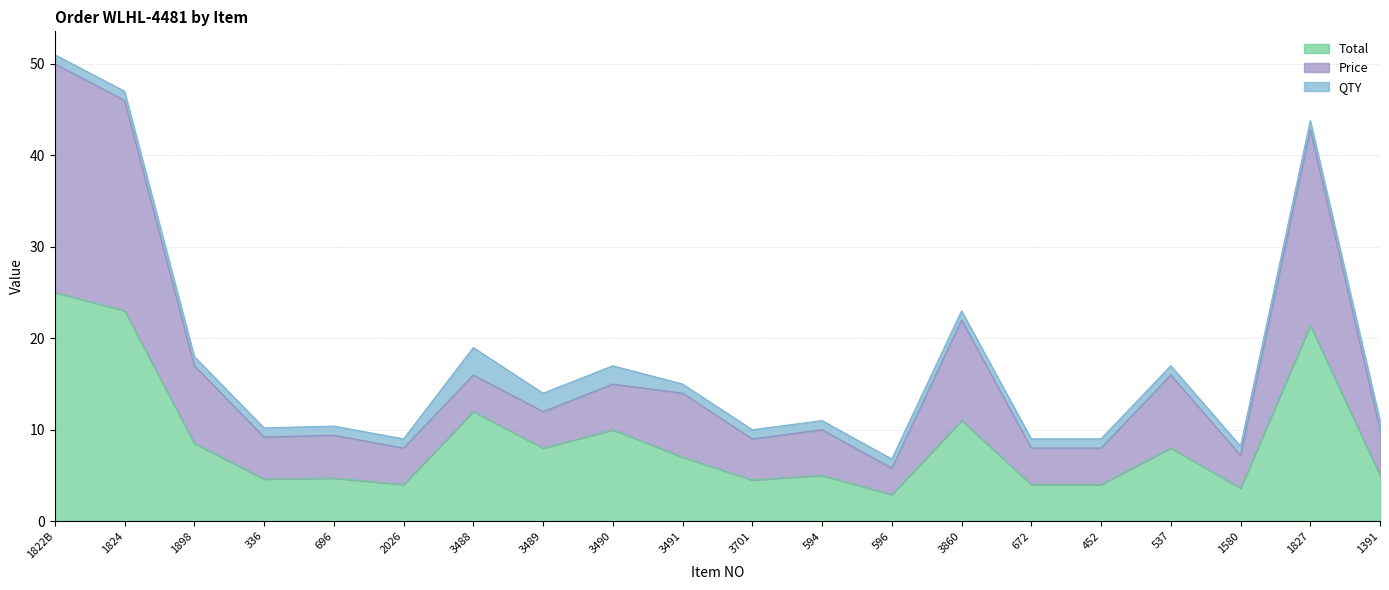

At which label does Total reach its peak?

1822B